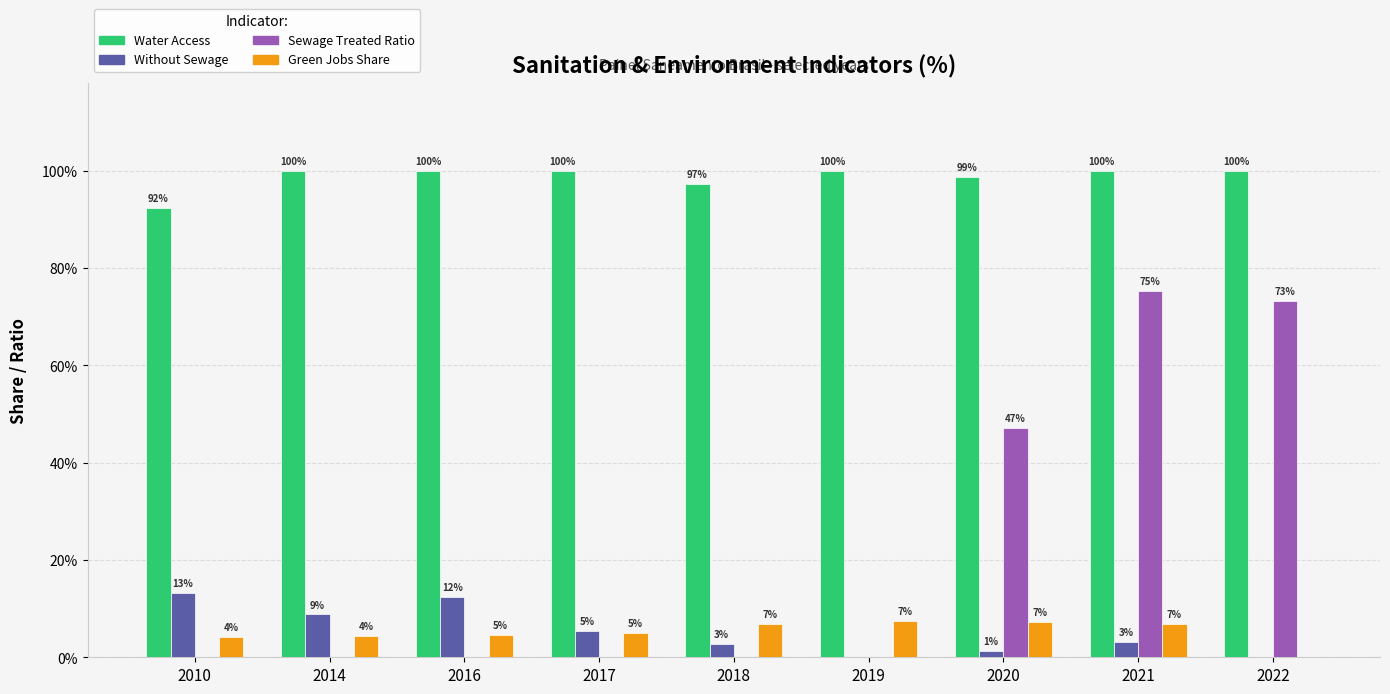

Which has a higher value, 2021 or 2016?

2021